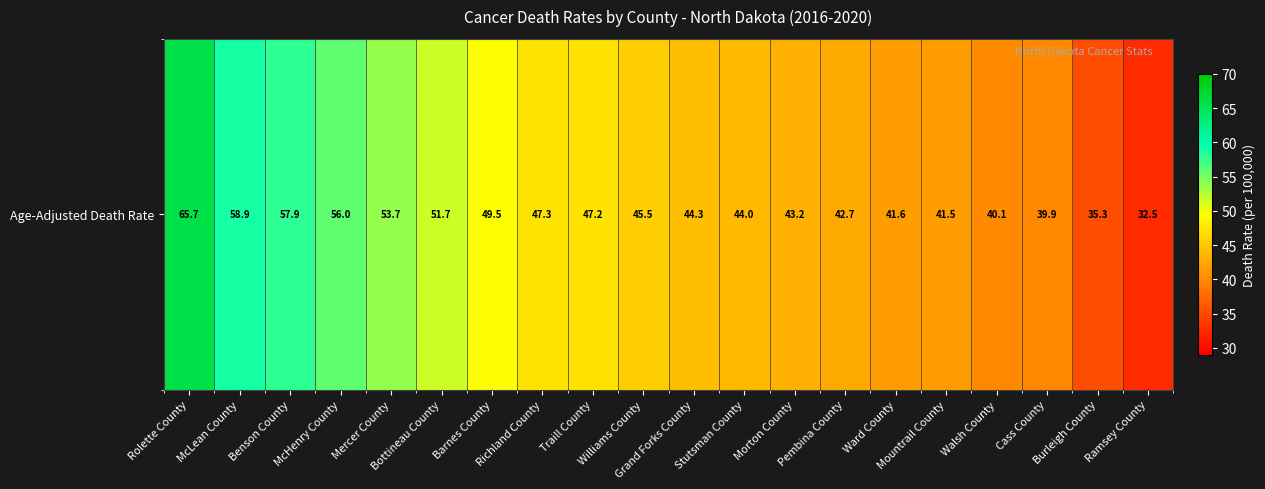

The chart shows a value of 55.1 at Cass County. True or false?

False